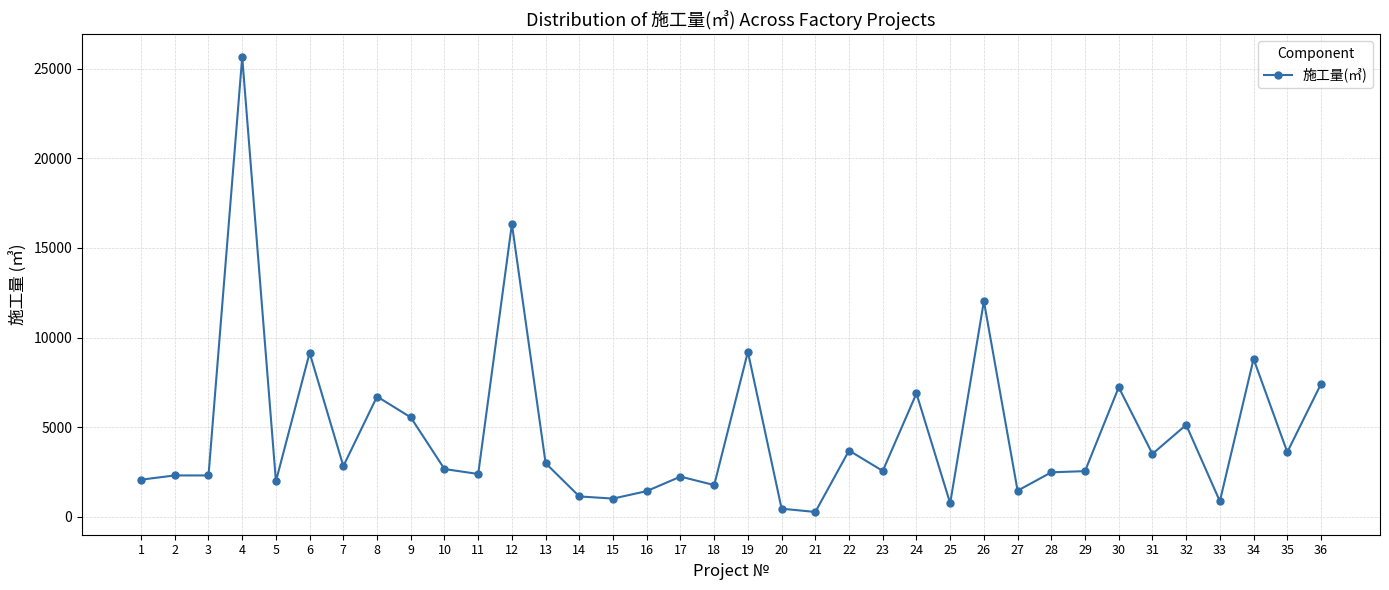

What is the difference between the second highest and second lowest values?

15883